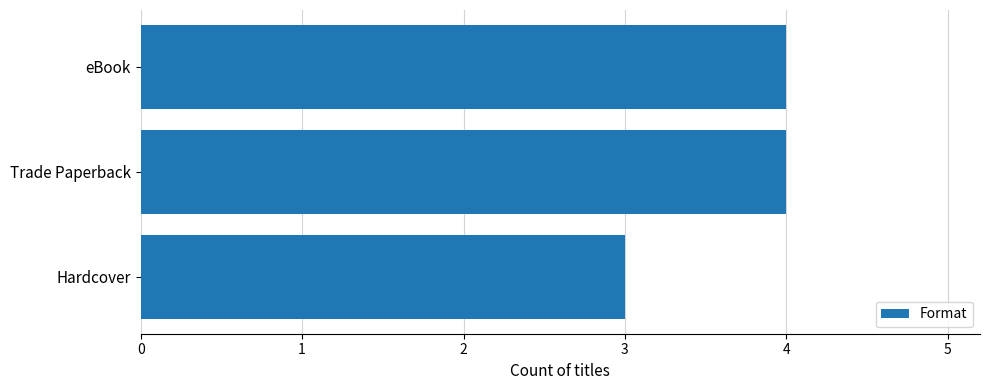

What is the smallest value displayed?

3